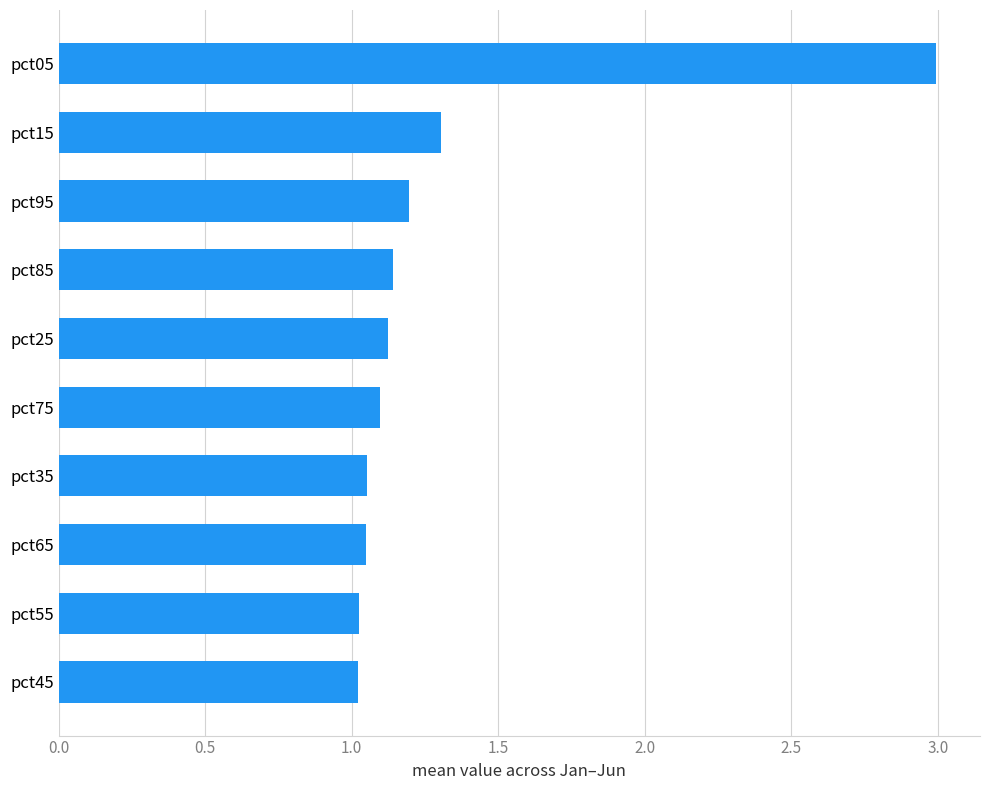

What is the sum of the values at pct55 and pct85?

2.2